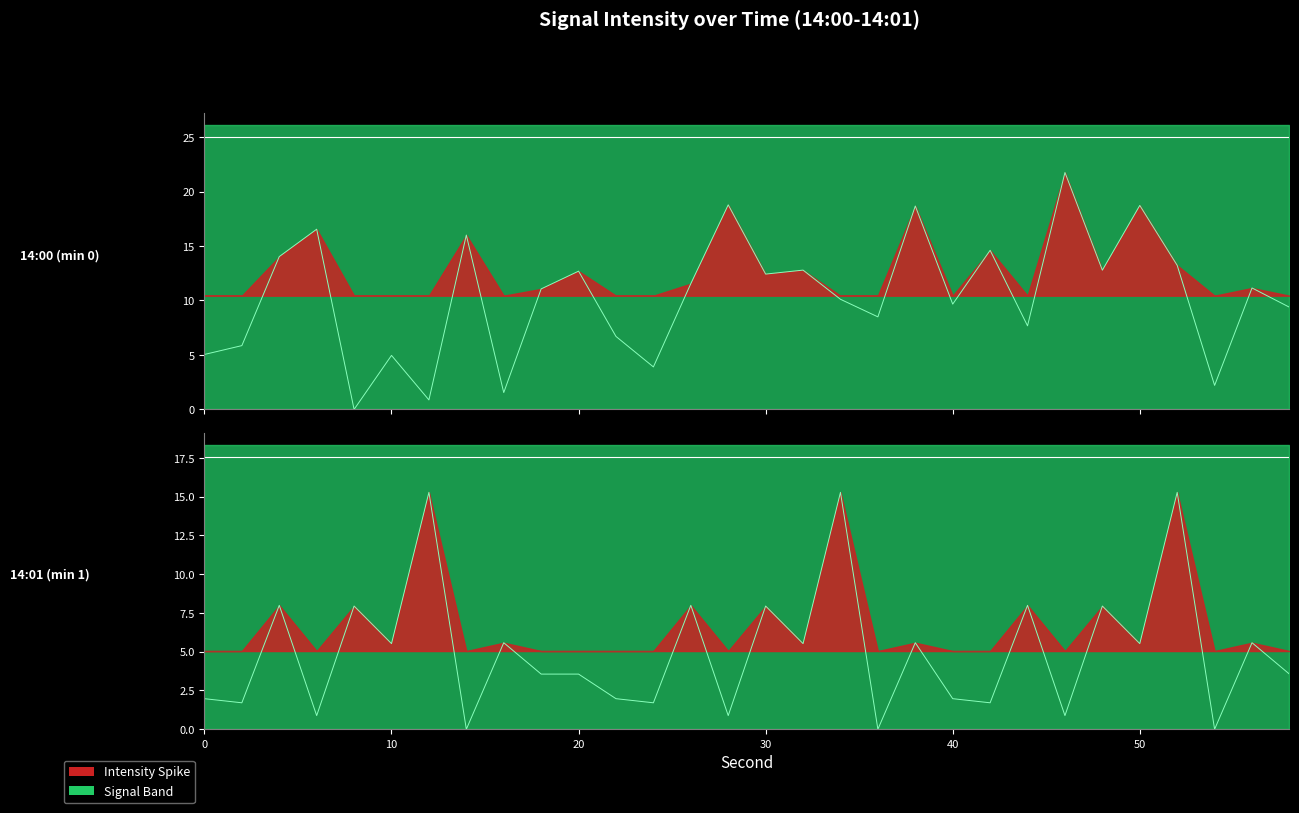

At which category does the data reach its first local valley?

8